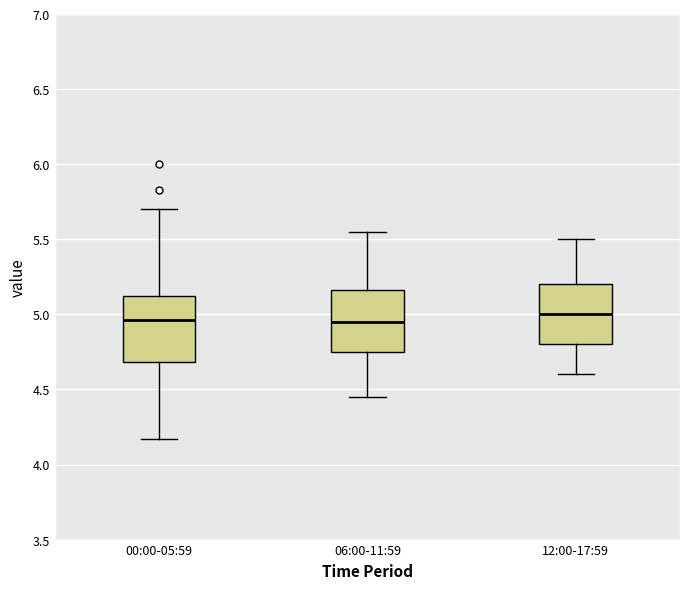

Reading left to right, read every box against the y-axis: the position of its median line, the range the box covers, and the ends of its whiskers. The values are not printed on the chart, so give them approximately, as read against the axis.

00:00-05:59: median 4.95, box 4.70 to 5.15, whiskers 4.15 to 5.70
06:00-11:59: median 4.95, box 4.75 to 5.15, whiskers 4.45 to 5.55
12:00-17:59: median 5.00, box 4.80 to 5.20, whiskers 4.60 to 5.50